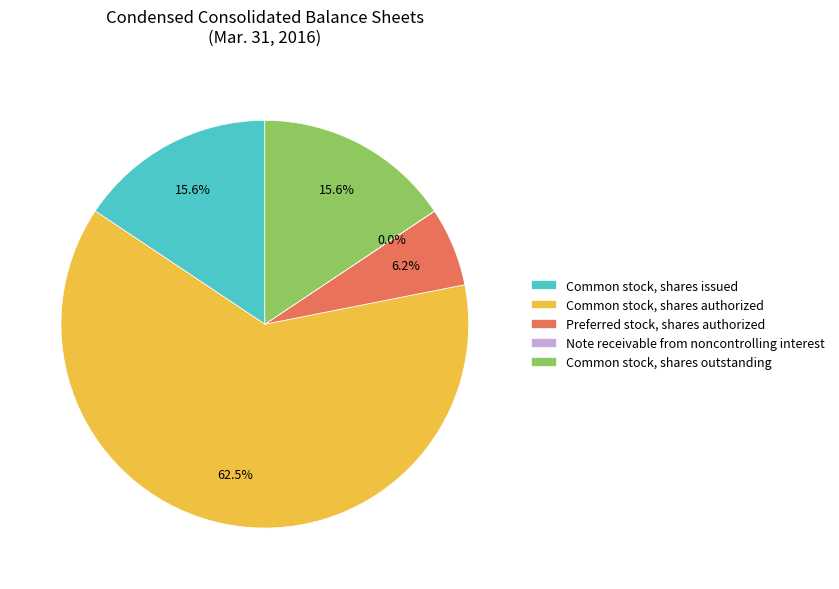

Is there any slice that represents more than half of the pie?

Yes